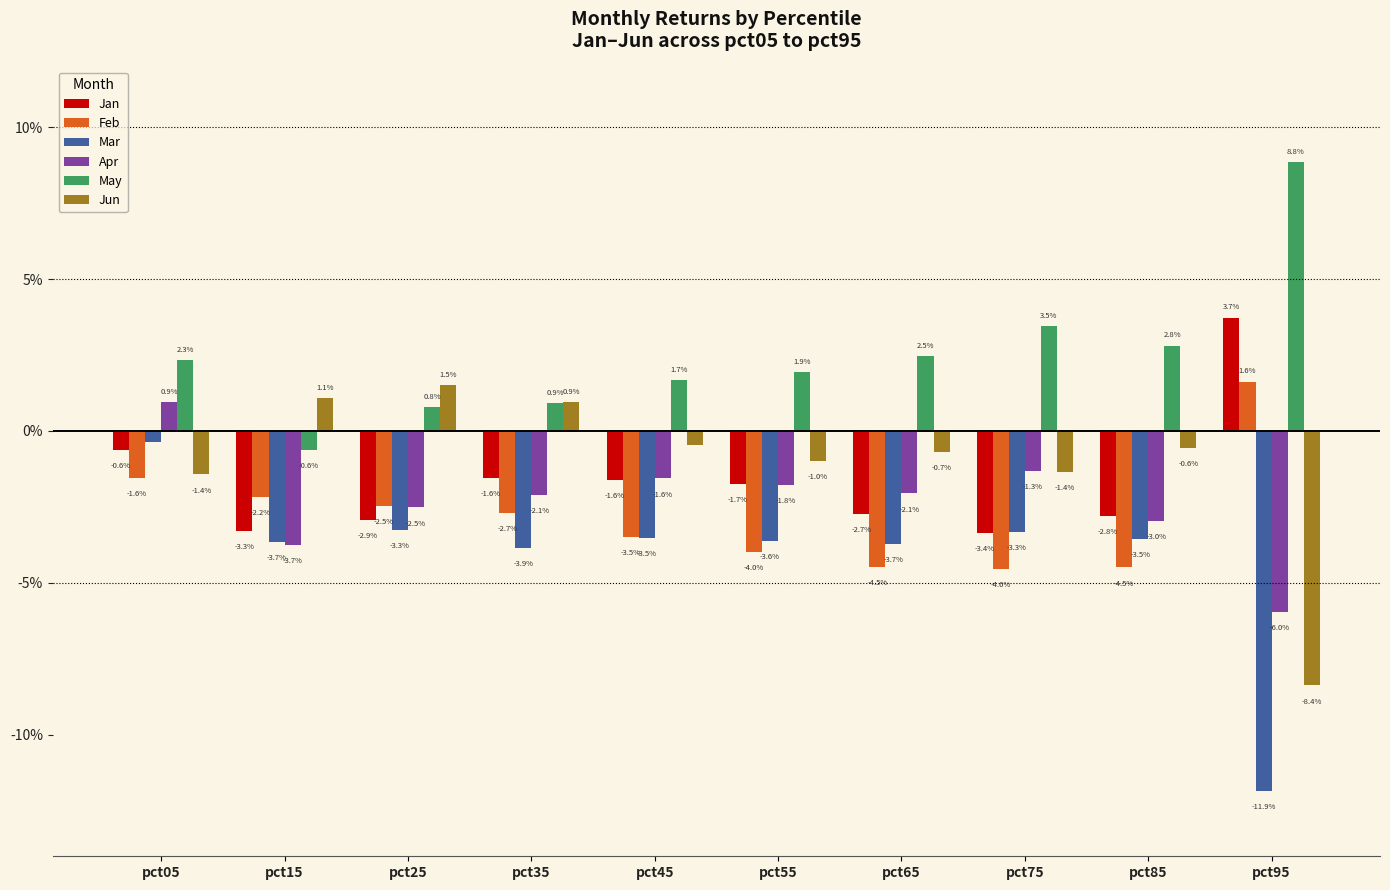

Where does the May series first go above 0?

pct05